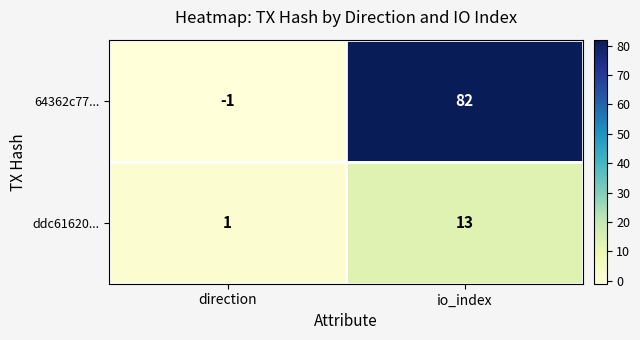

Reading right to left, what are all the values shown in this chart?

64362c77...: 82	-1
ddc61620...: 13	1